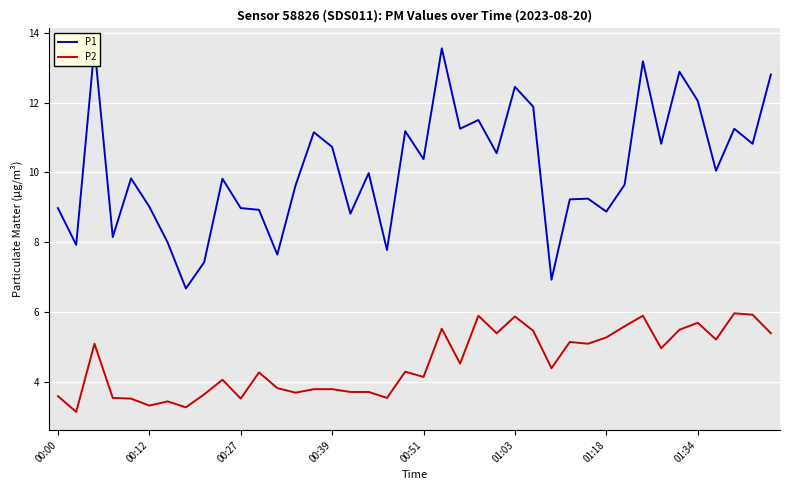

What is the approximate value of P1 at 8?

7.4